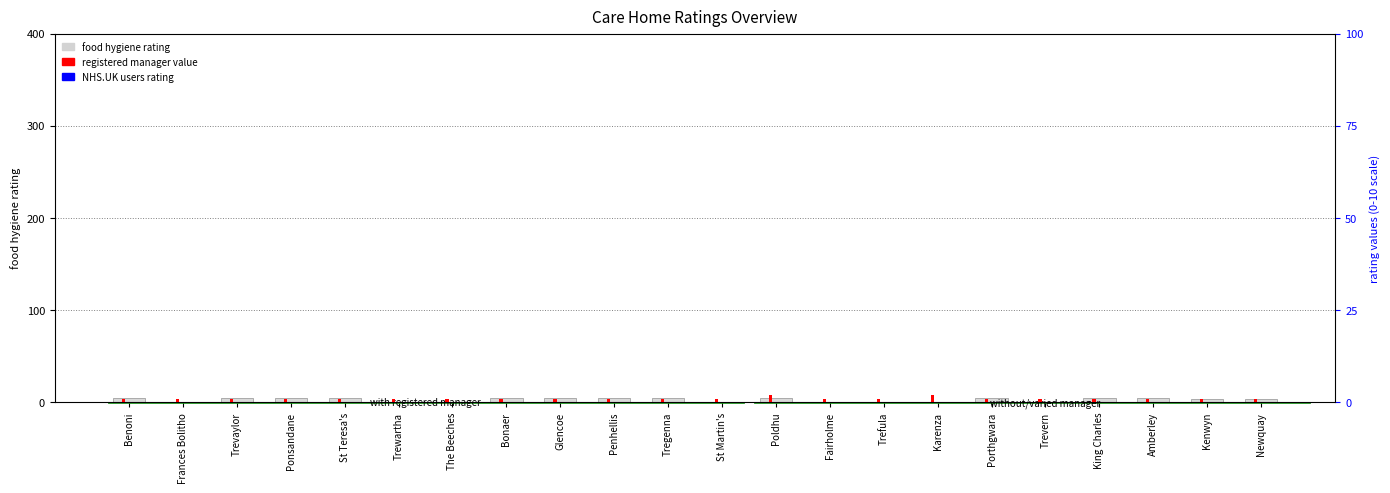

Reading left to right, list all the values displayed in this chart.

food hygiene rating: Benoni=5	Frances Bolitho=0	Trevaylor=5	Ponsandane=5	St Teresa's=5	Trewartha=0	The Beeches=0	Bonaer=5	Glencoe=5	Penhellis=5	Tregenna=5	St Martin's=0	Poldhu=5	Fairholme=0	Trefula=0	Karenza=0	Porthgwara=5	Trevern=0	King Charles=5	Amberley=5	Kenwyn=4	Newquay=4
registered manager value: Benoni=1	Frances Bolitho=1	Trevaylor=1	Ponsandane=1	St Teresa's=1	Trewartha=1	The Beeches=1	Bonaer=1	Glencoe=1	Penhellis=1	Tregenna=1	St Martin's=1	Poldhu=2	Fairholme=1	Trefula=1	Karenza=2	Porthgwara=1	Trevern=1	King Charles=1	Amberley=1	Kenwyn=1	Newquay=1
NHS.UK users rating: Benoni=0	Frances Bolitho=0	Trevaylor=0	Ponsandane=0	St Teresa's=0	Trewartha=0	The Beeches=0	Bonaer=0	Glencoe=0	Penhellis=0	Tregenna=0	St Martin's=0	Poldhu=0	Fairholme=0	Trefula=0	Karenza=0	Porthgwara=0	Trevern=0	King Charles=0	Amberley=0	Kenwyn=0	Newquay=0